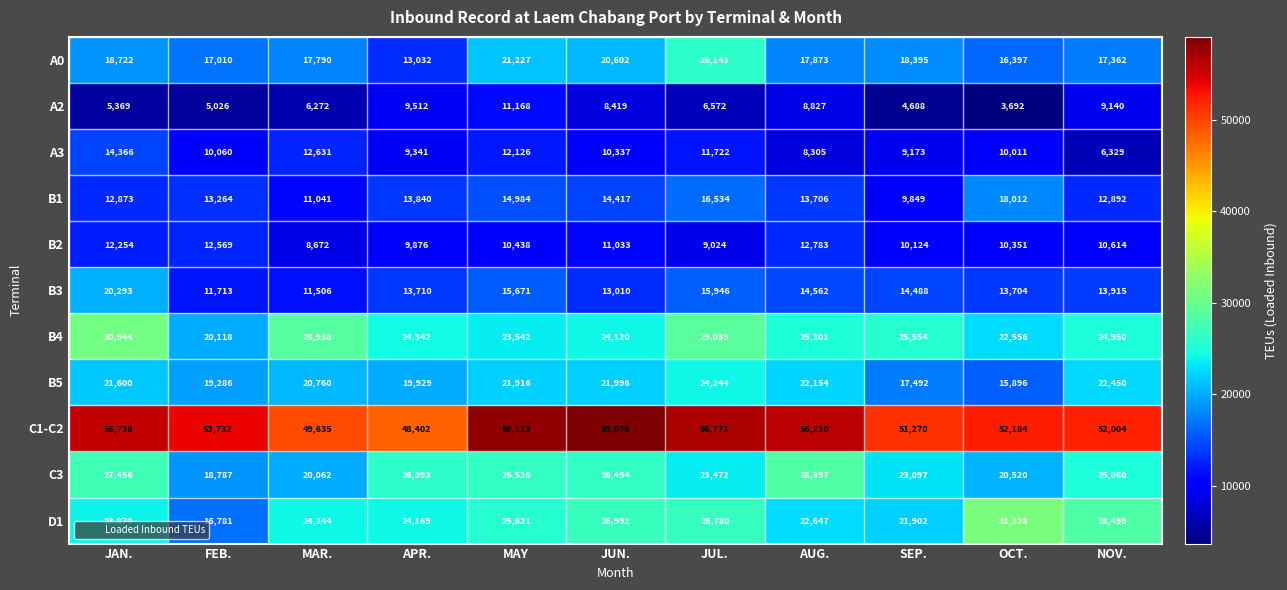

At which category is the sum across all series the highest?

JUL.